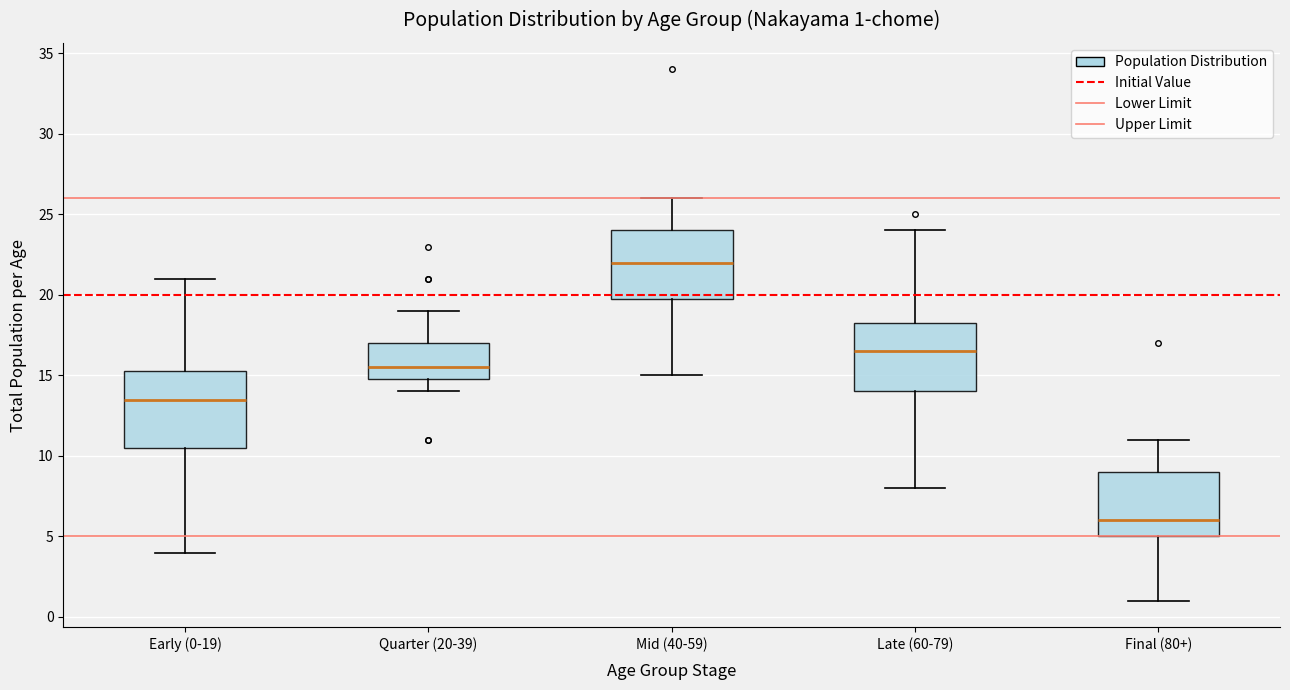

Which box is the tallest, from its lower edge to its upper edge?

Early (0-19)